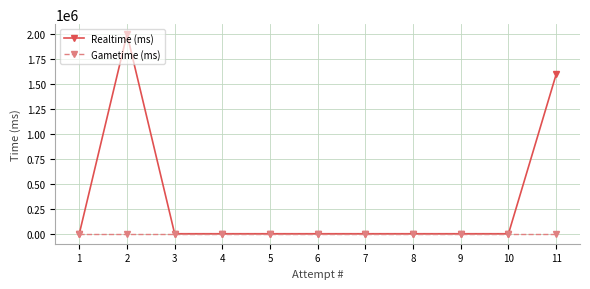

What is the greatest value displayed?

1996298